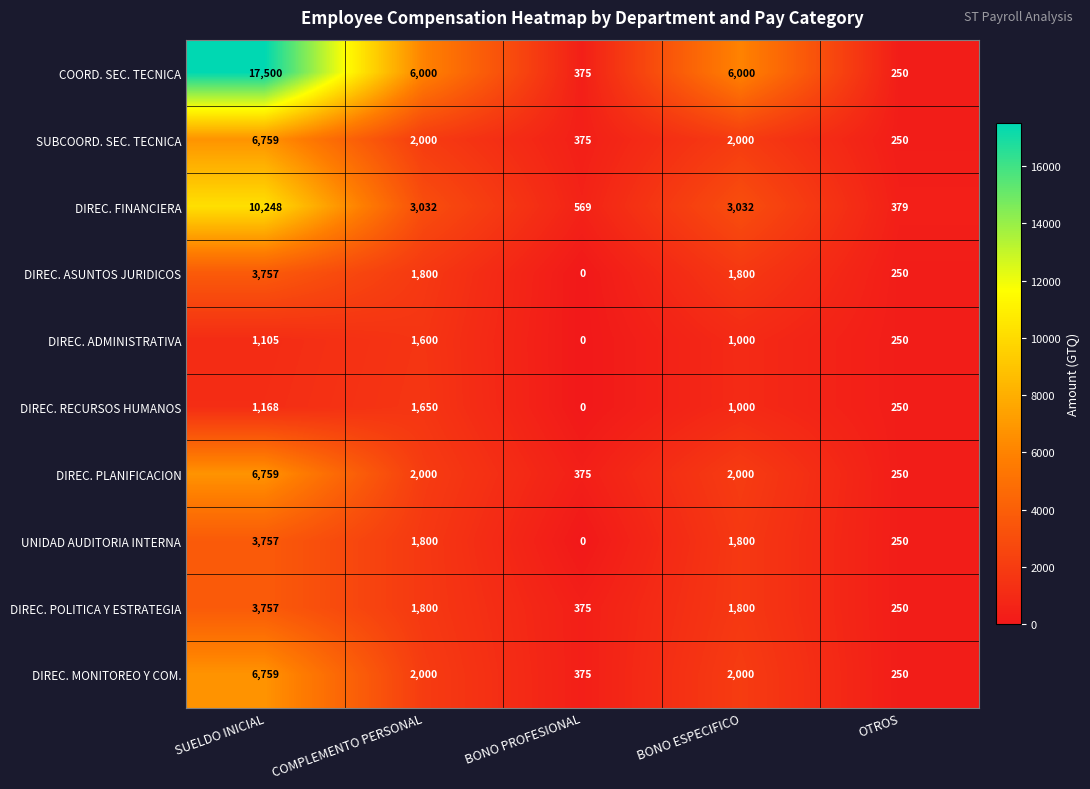

True or false: DIREC. RECURSOS HUMANOS has a value of 2904 at COMPLEMENTO PERSONAL.

False